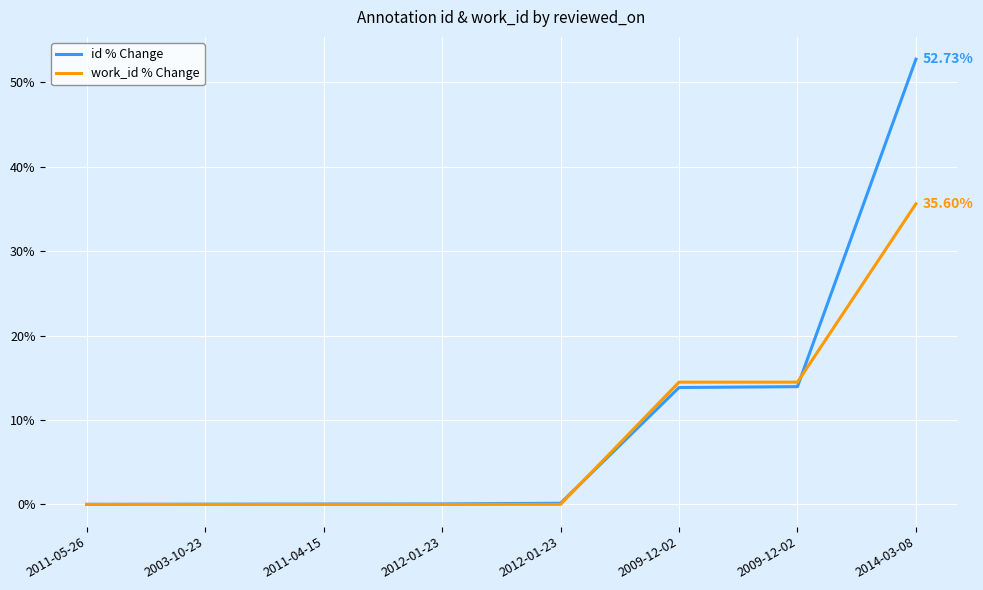

At which label does id % Change reach its peak?

2014-03-08